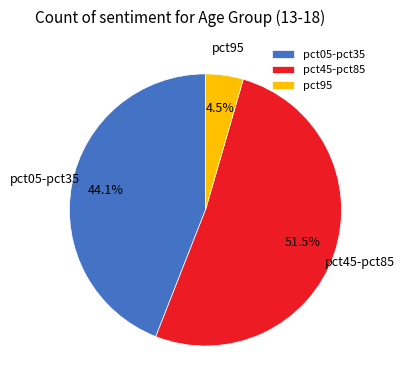

Which has a higher value, pct95 or pct45-pct85?

pct45-pct85